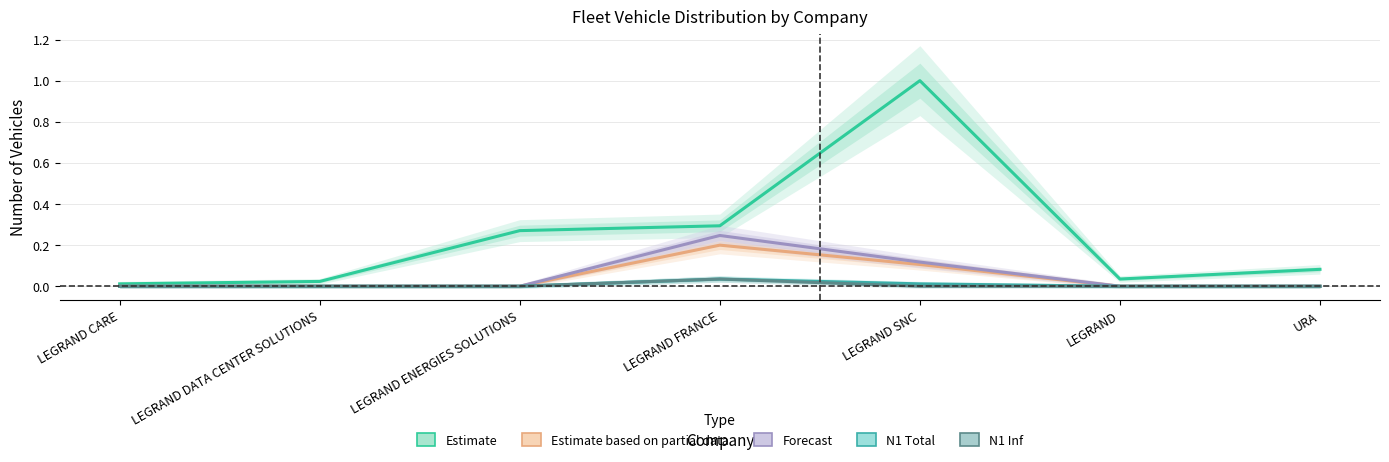

At which category does the chart reach its minimum across all series?

LEGRAND CARE